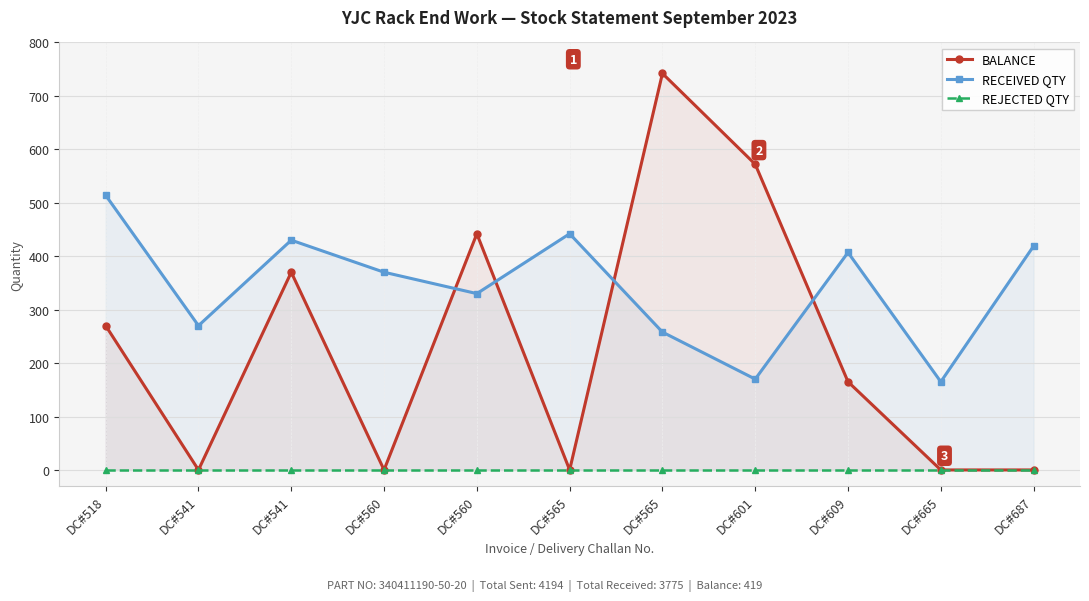

Reading left to right, transcribe all the data shown in this chart.

BALANCE: 270	0	370	0	442	0	742	572	165	0	0
RECEIVED QTY: 514	270	430	370	330	442	258	170	407	165	419
REJECTED QTY: 0	0	0	0	0	0	0	0	0	0	0